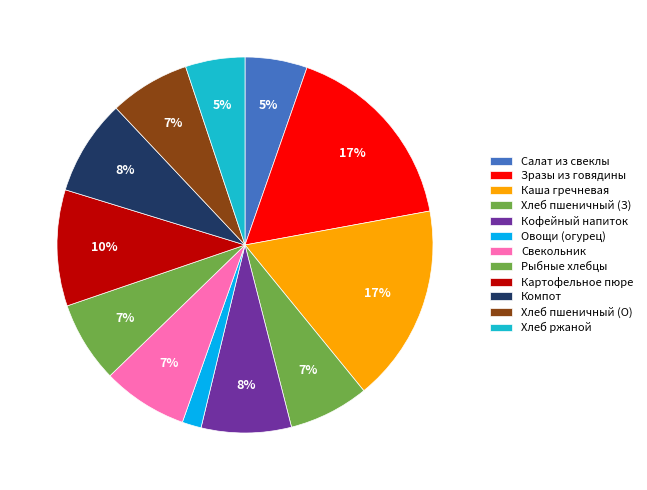

What percentage is the Картофельное пюре slice, to the nearest percent?

10%